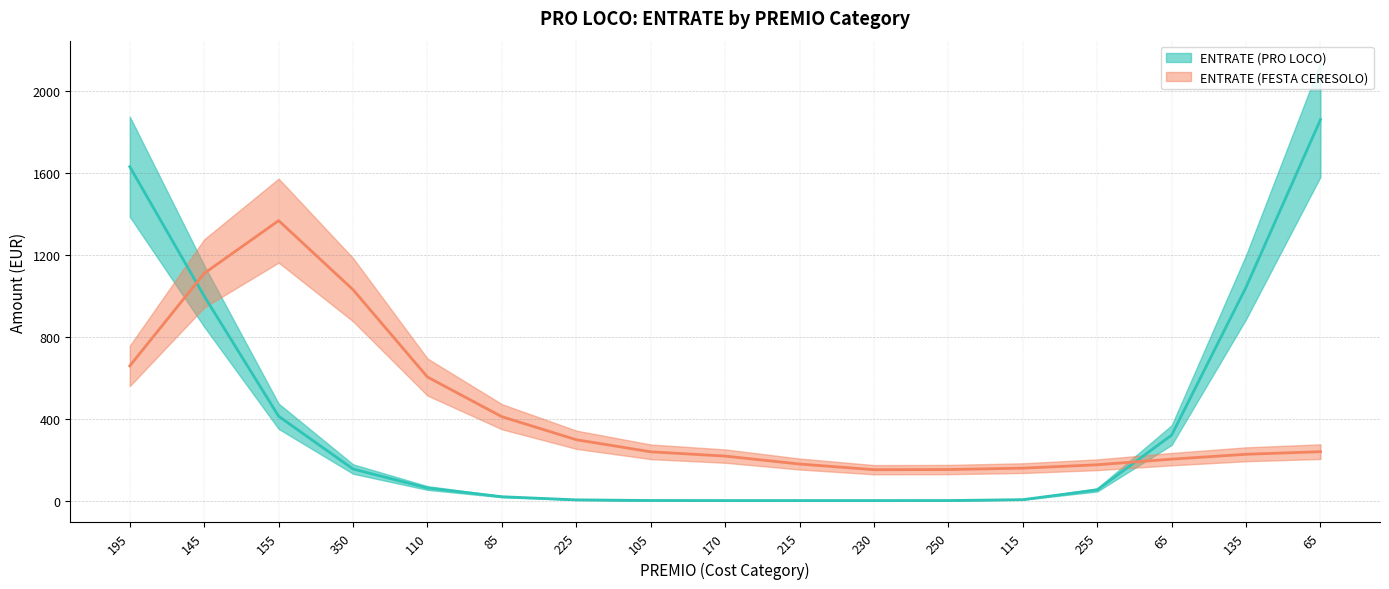

What are all the series names shown in the legend?

ENTRATE (PRO LOCO), ENTRATE (FESTA CERESOLO)